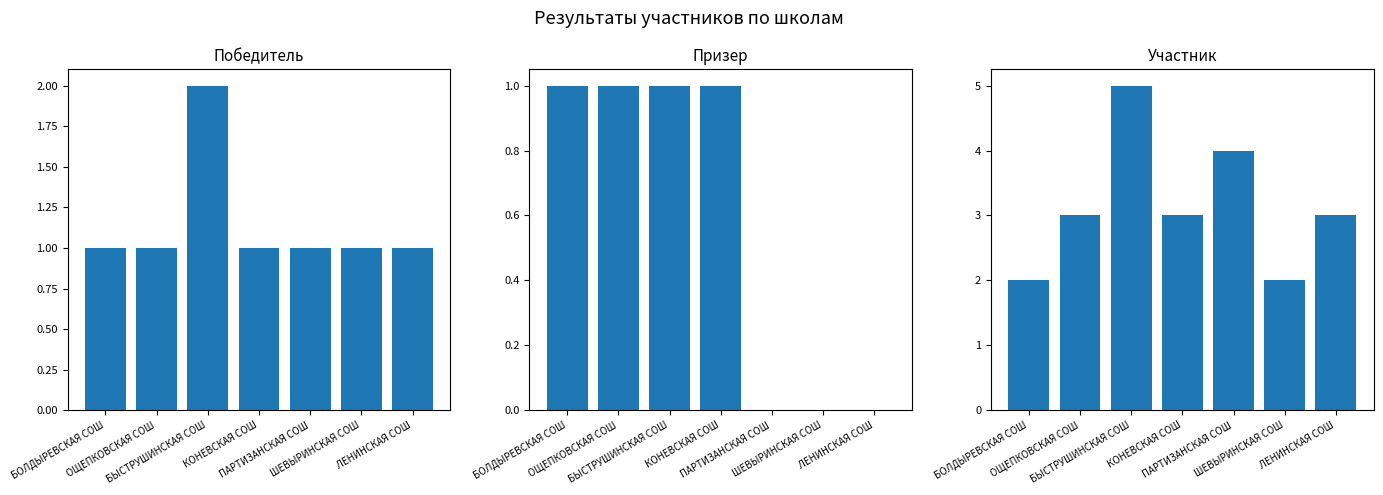

Read the Участник value at ШЕВЫРИНСКАЯ СОШ.

2